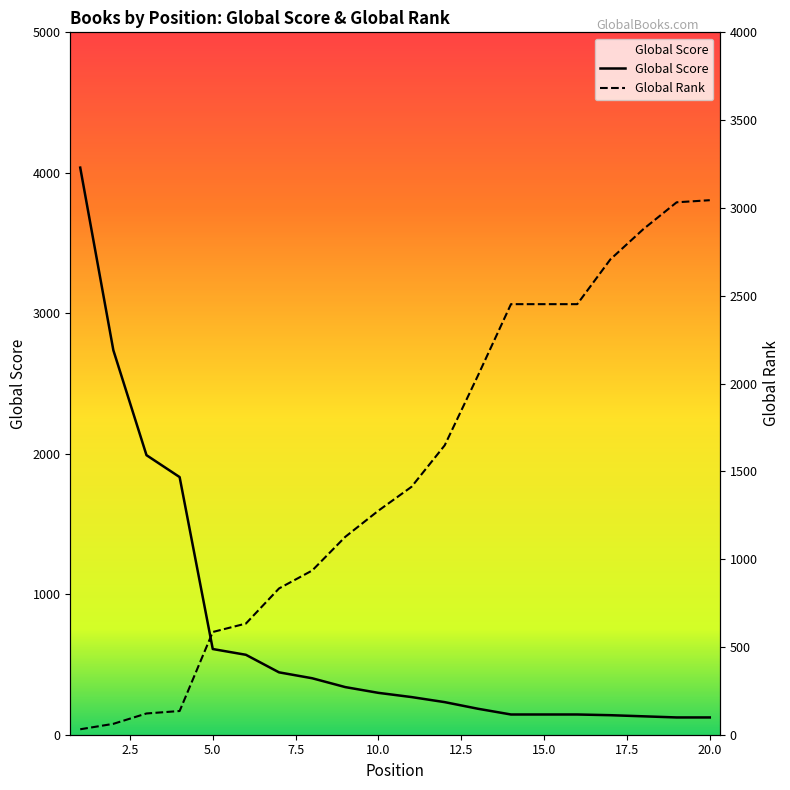

How many distinct data groups are displayed?

2